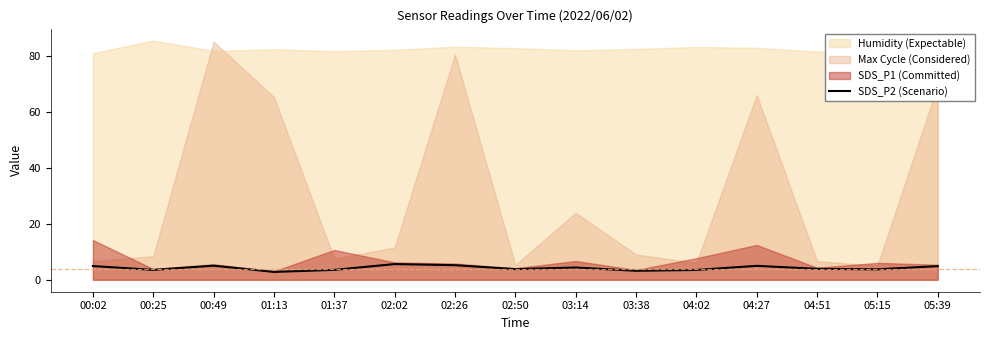

Reading right to left, what are all the values shown in this chart?

05:39=4.9	05:15=3.7	04:51=3.9	04:27=5.0	04:02=3.5	03:38=3.2	03:14=4.4	02:50=3.8	02:26=5.2	02:02=5.6	01:37=3.5	01:13=2.8	00:49=5.0	00:25=3.5	00:02=4.9